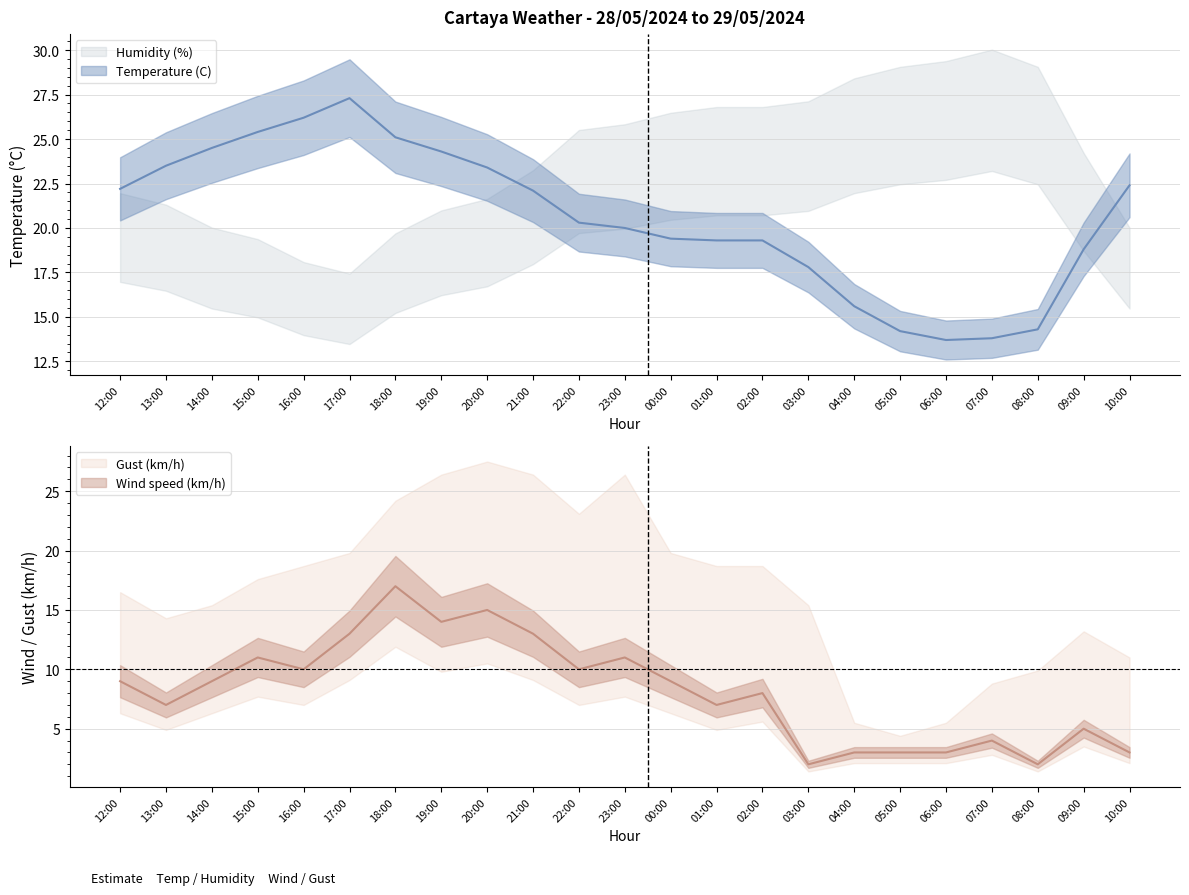

What is the difference between the Temperature (C) values at 16:00 and 02:00?

6.9